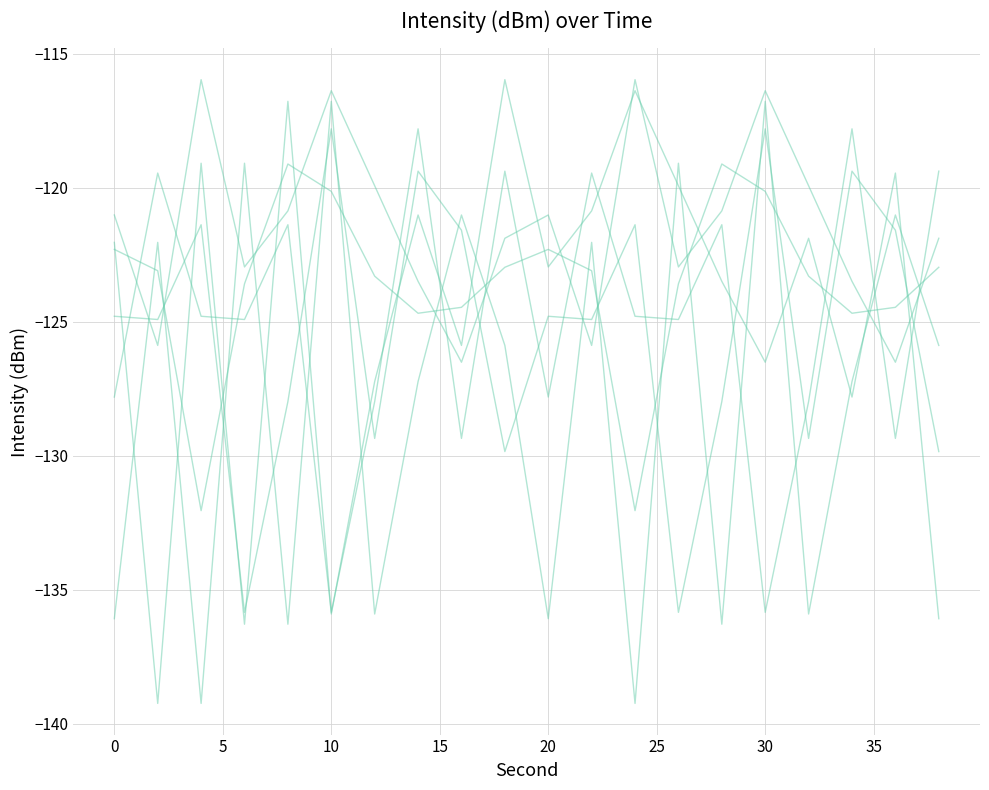

How many lines are shown in the chart?

6